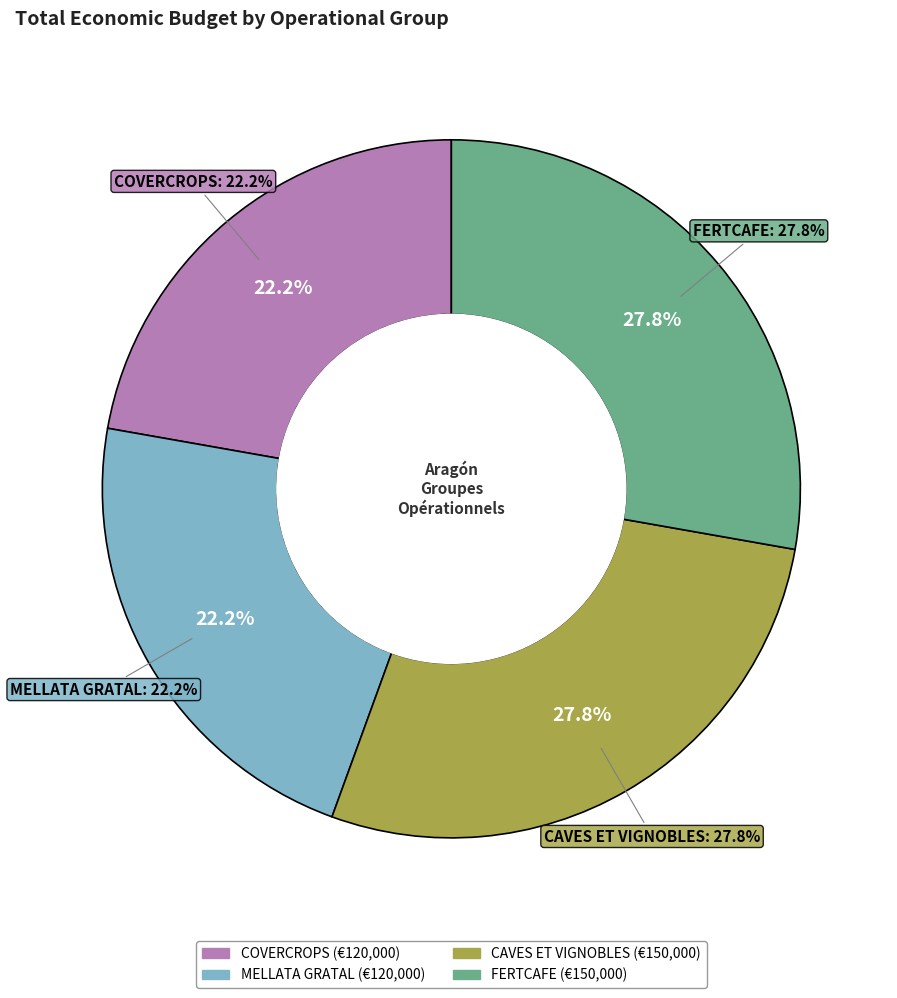

Is it true that FERTCAFE is 43% of the pie?

False